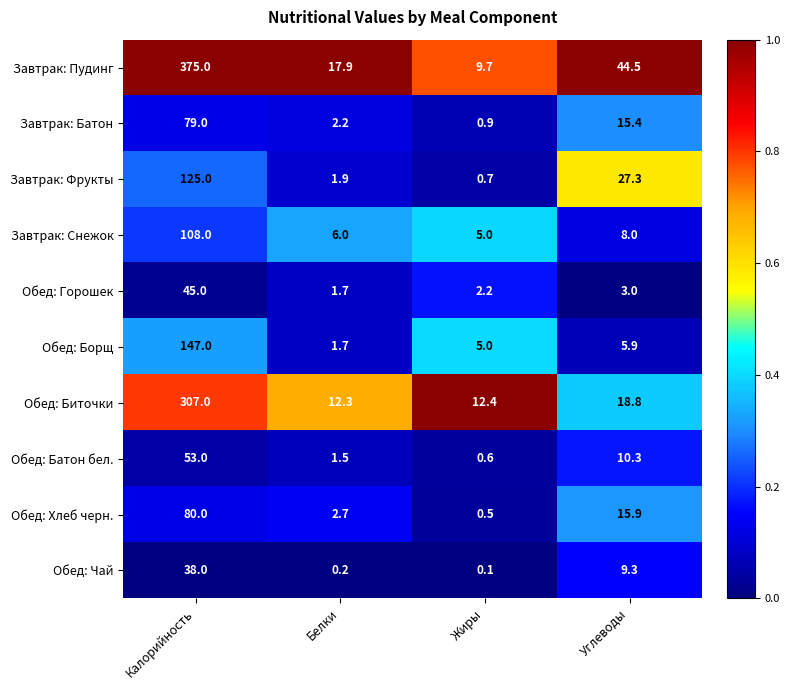

What is the difference between the Обед: Биточки values at Белки and Углеводы?

6.5